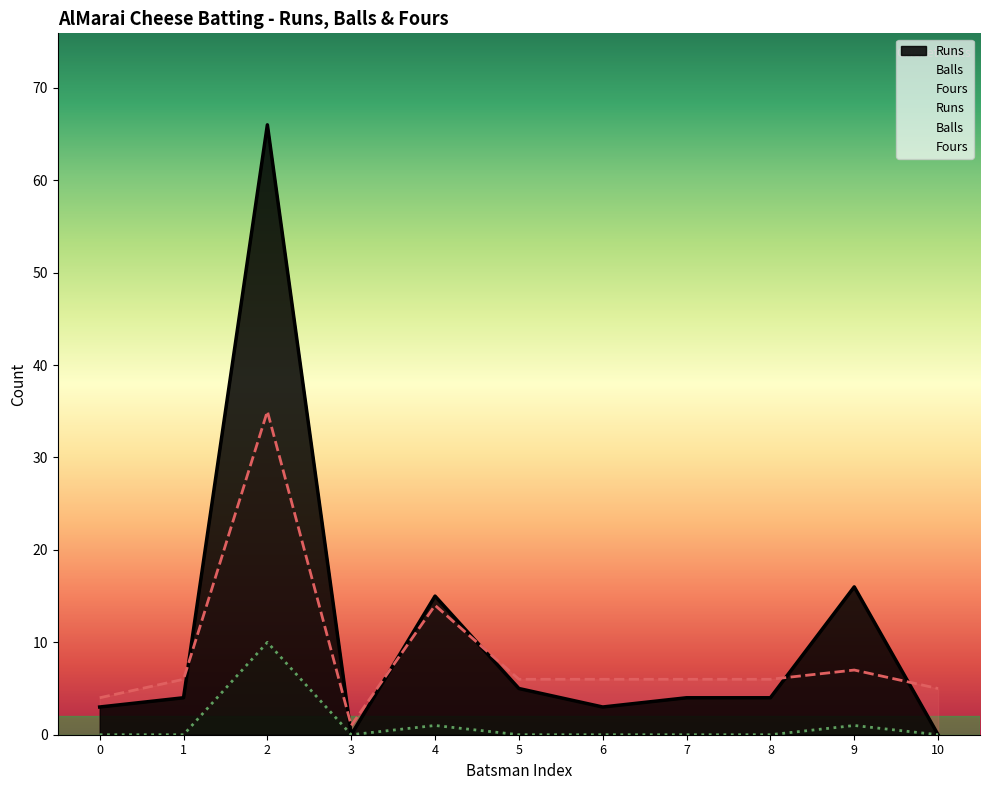

Which series has the largest total across all categories?

Runs